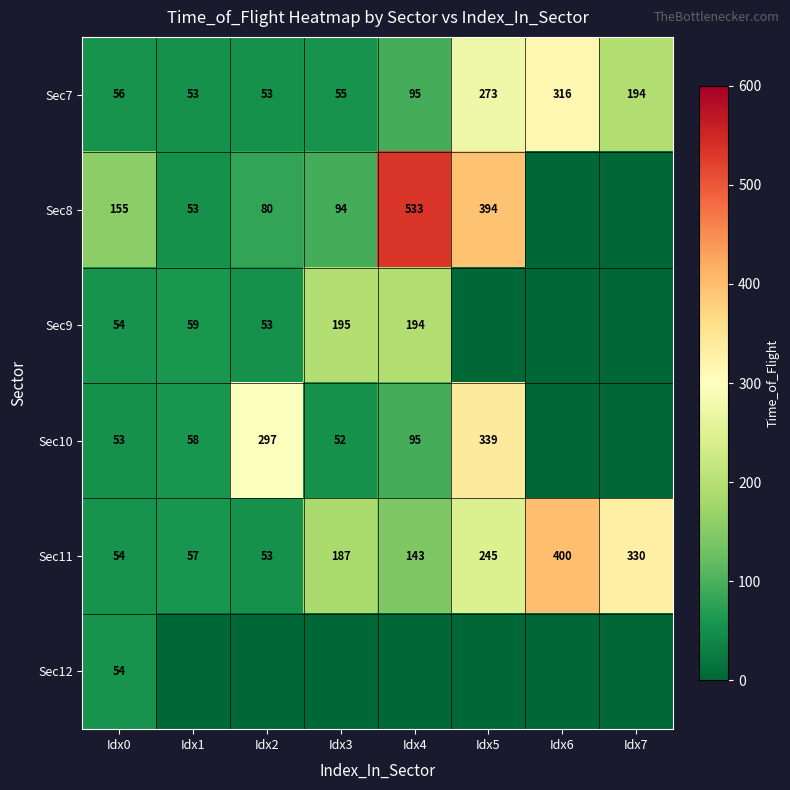

How many distinct data groups are displayed?

6